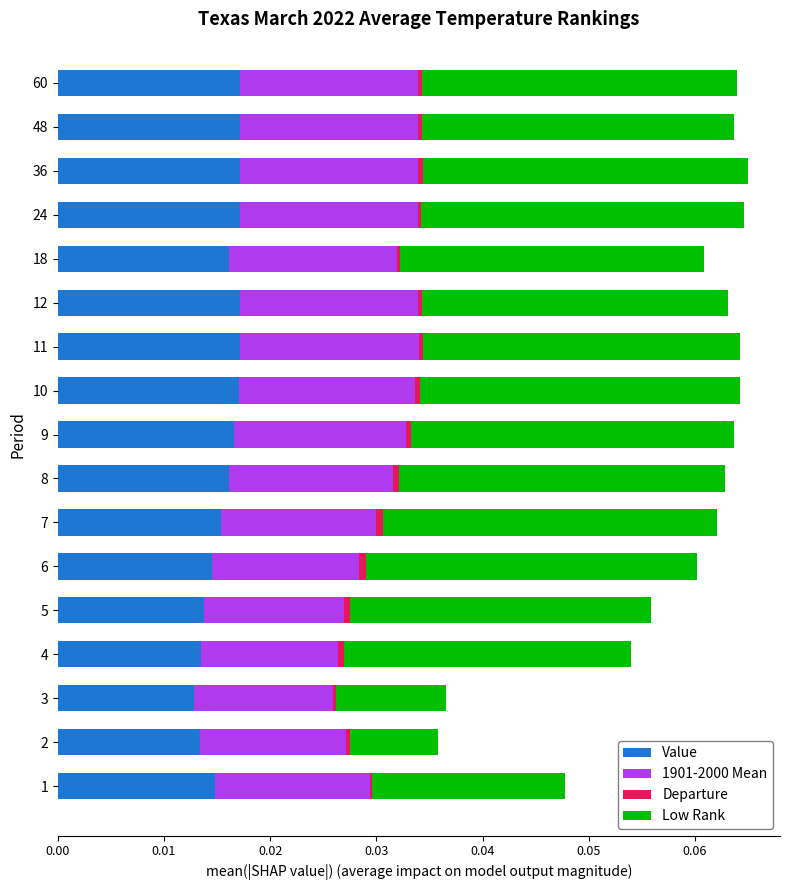

How many categories are shown in the chart?

17